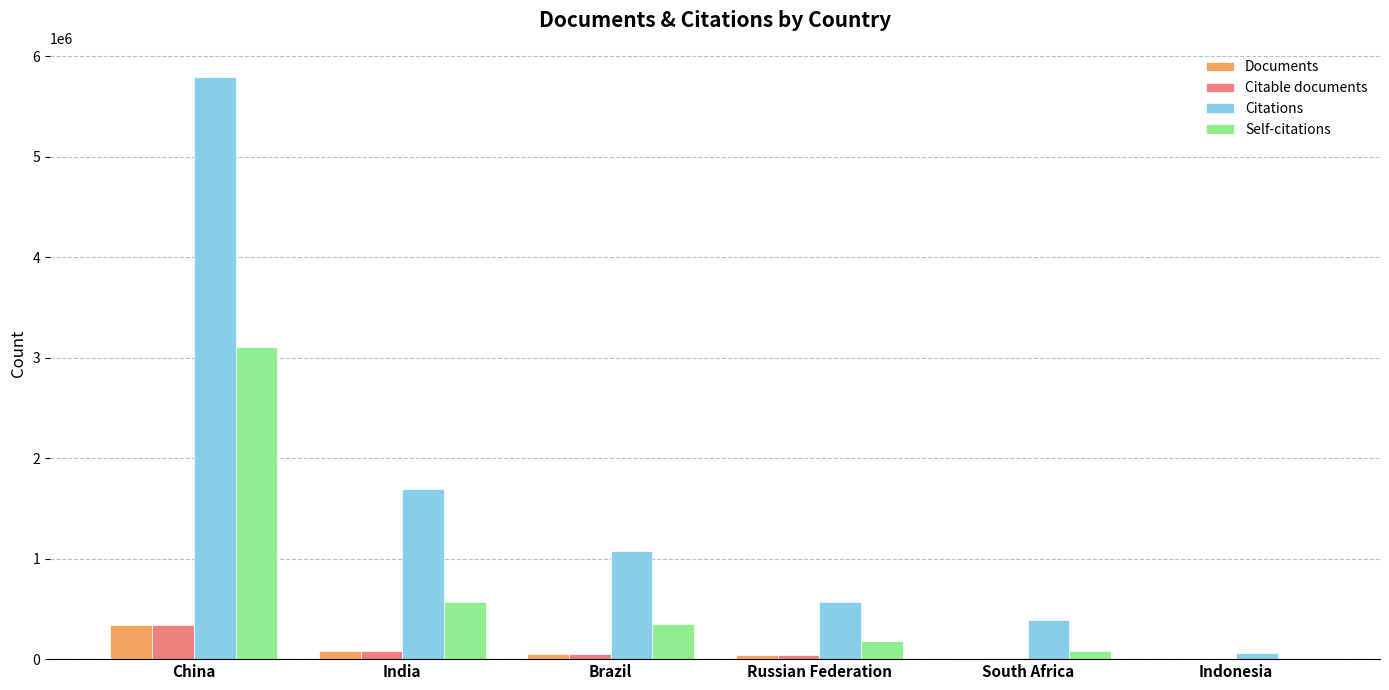

What is the difference between the Citations values at Russian Federation and China?

5226237